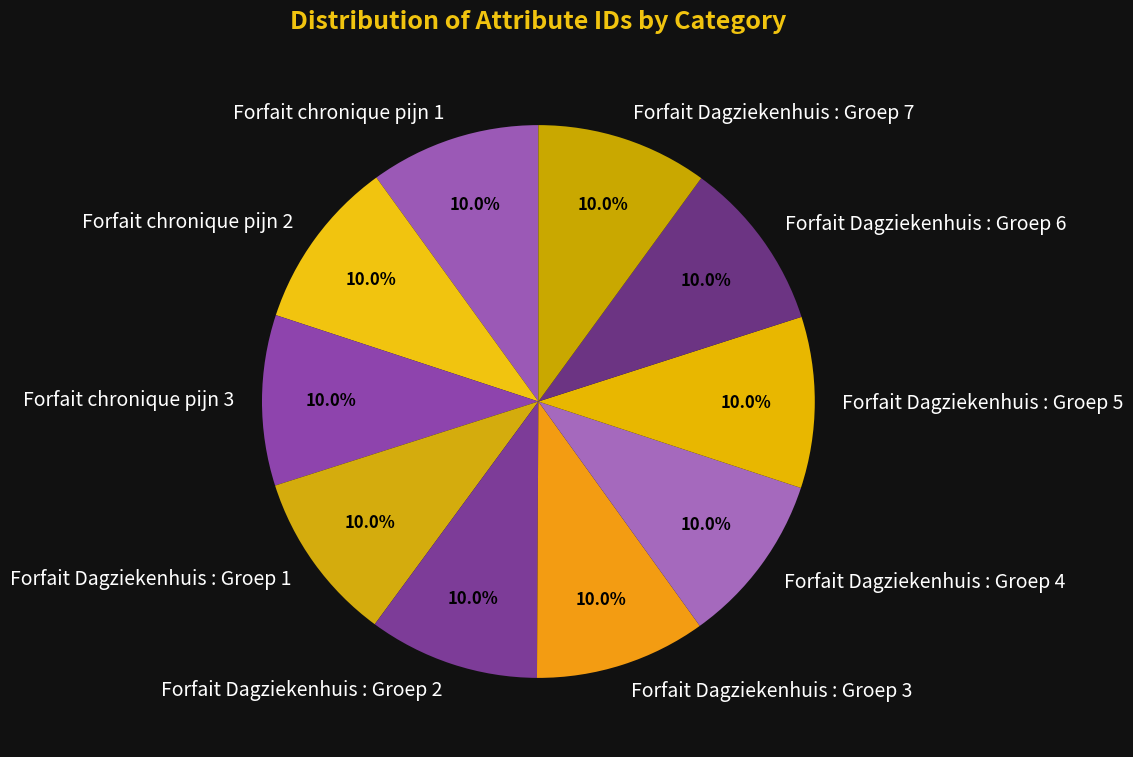

True or false: Forfait Dagziekenhuis : Groep 2 accounts for 10% of the total.

True